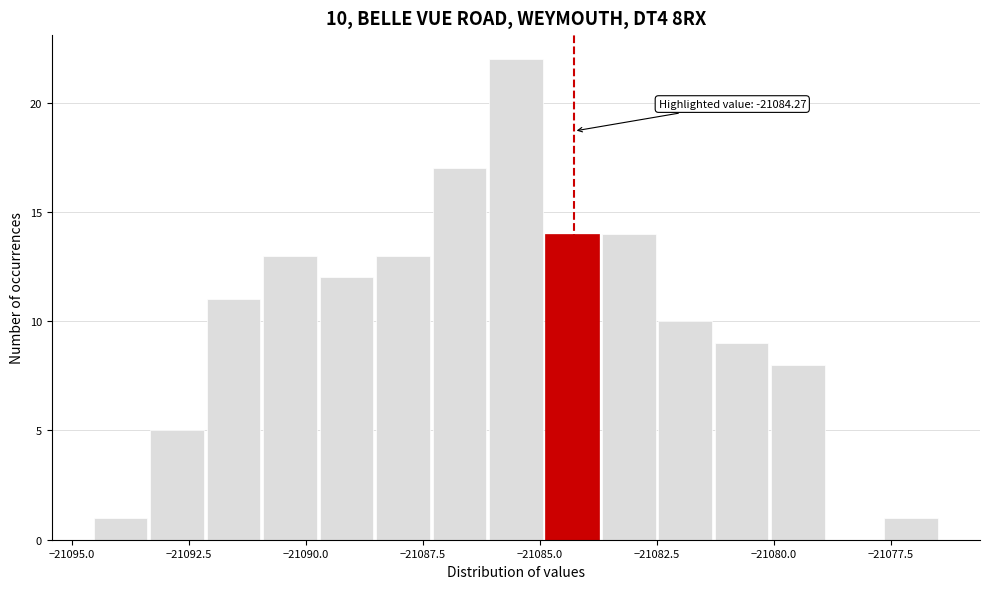

Around what value on the x-axis is the tallest bar? Give the approximate position of its centre, as read against the axis.

-21085.5